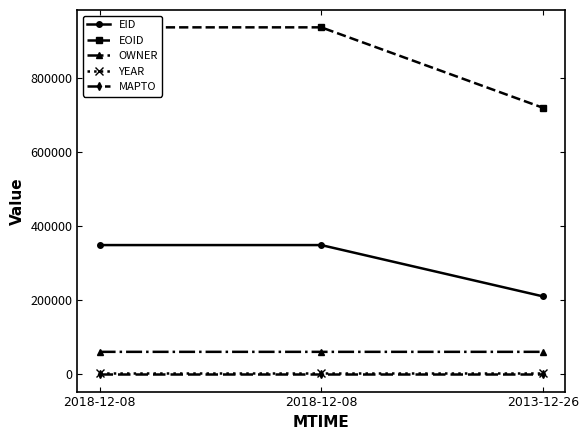

Is this an area chart (filled region under the line)?

No